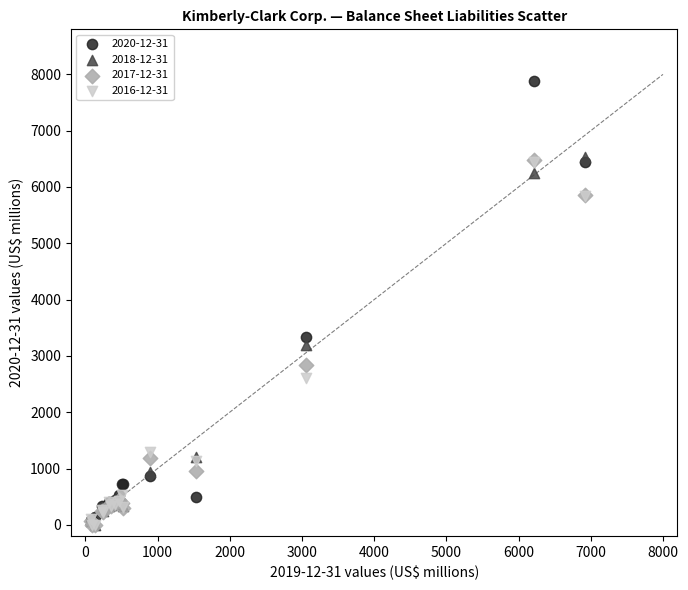

Across all series, what Y value is closest to 3939?

3336